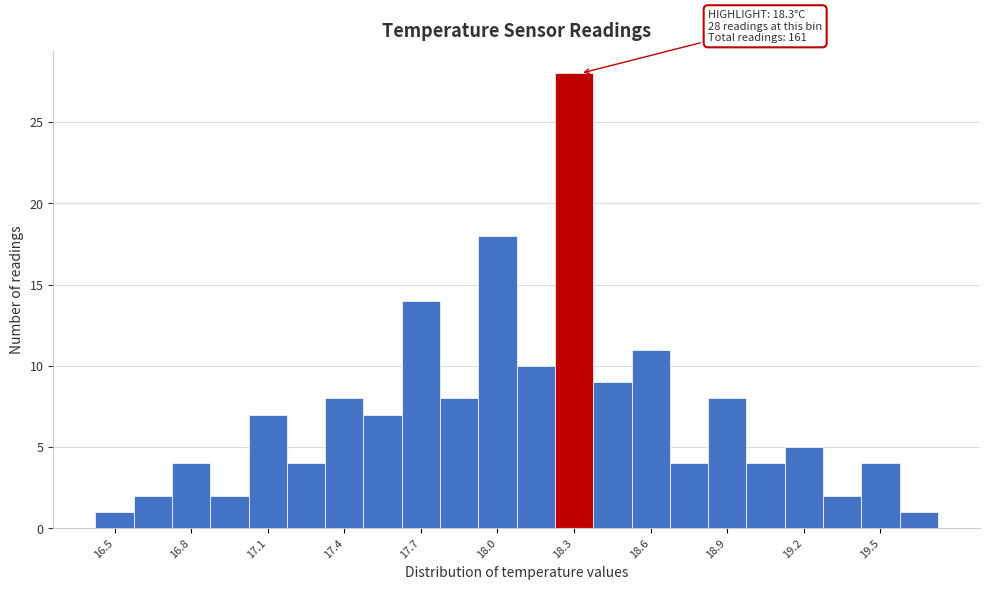

Around what value on the x-axis is the tallest bar? Give the approximate position of its centre, as read against the axis.

18.30